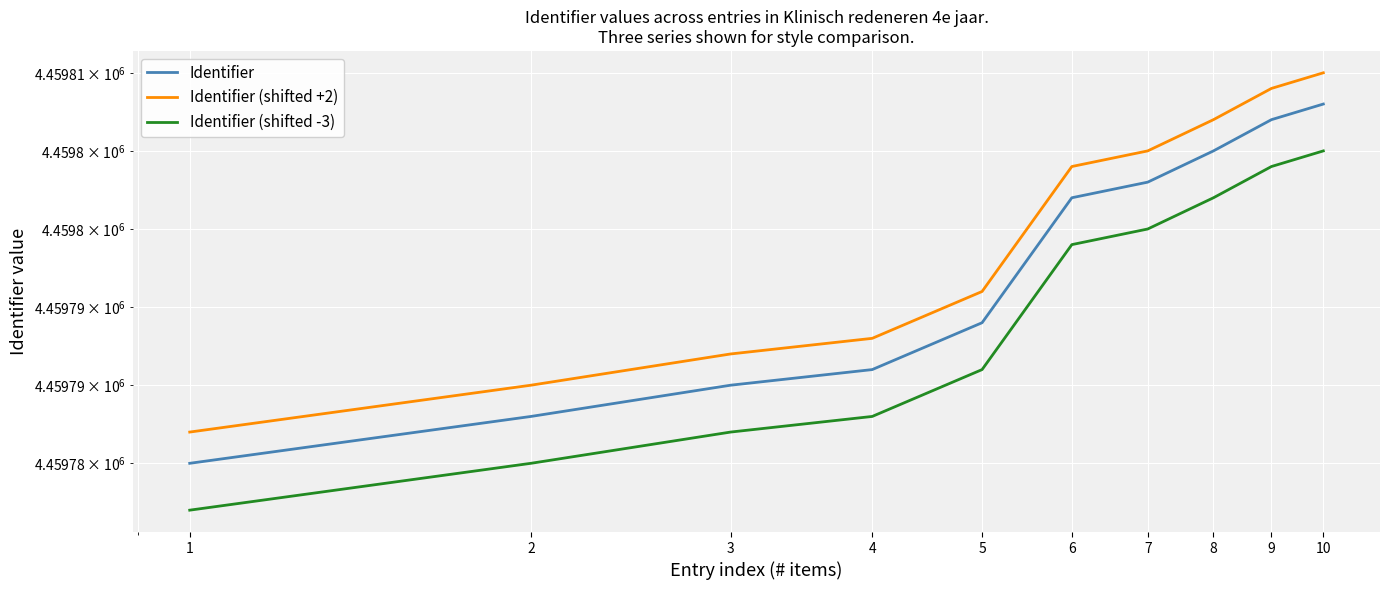

Which series has the largest total across all categories?

Identifier (shifted +2)